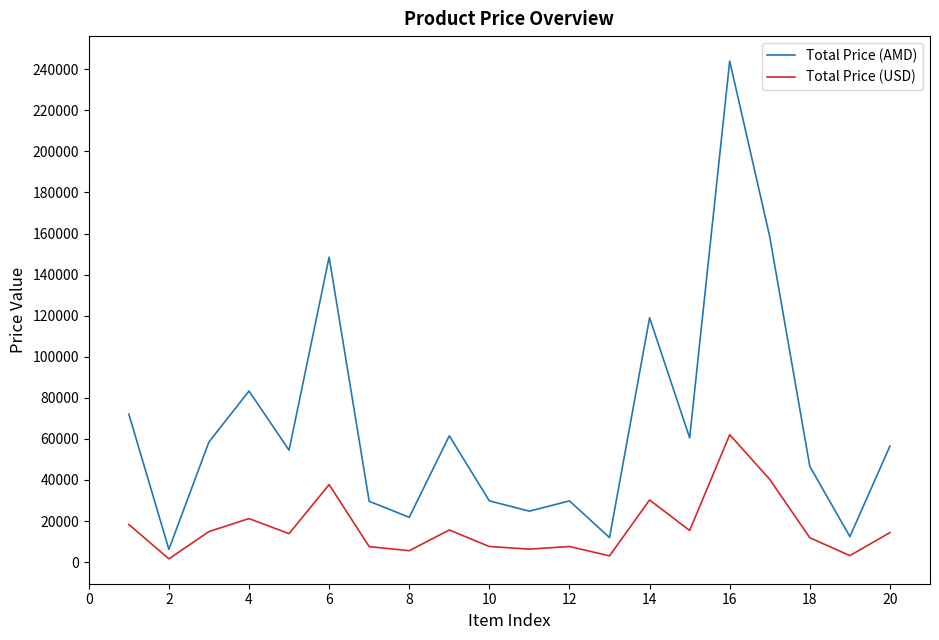

Which series has the largest total across all categories?

Total Price (AMD)